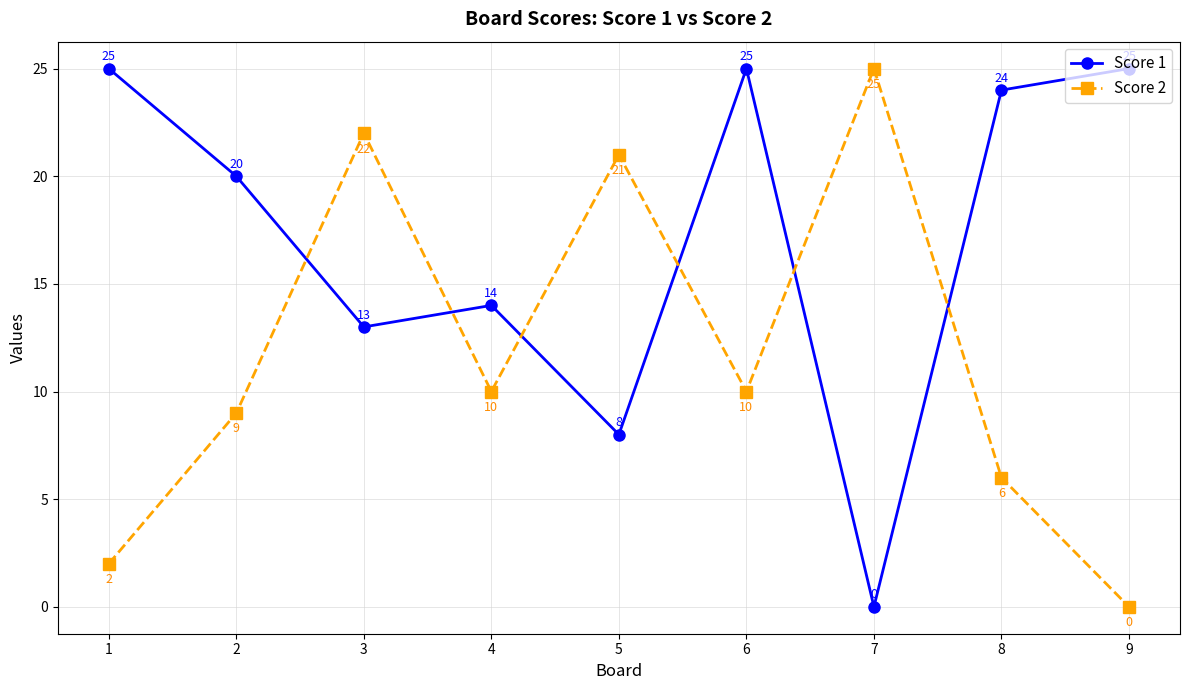

Which series has the largest total across all categories?

Score 1